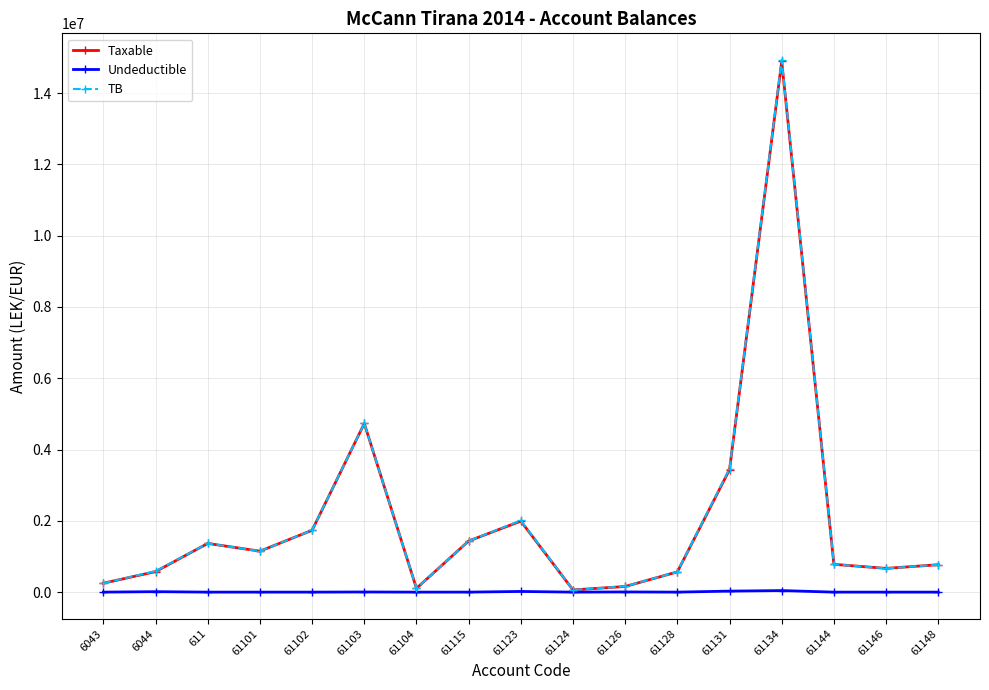

The value of TB at 61148 is 769080.9. True or false?

True